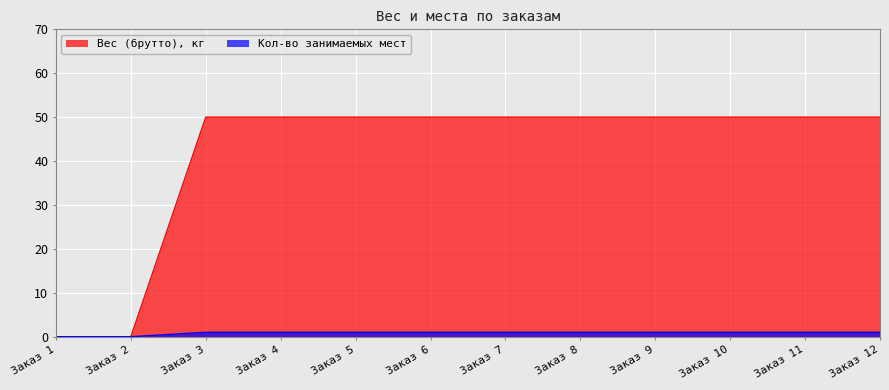

Which series has the largest range (max minus min)?

Вес (брутто), кг